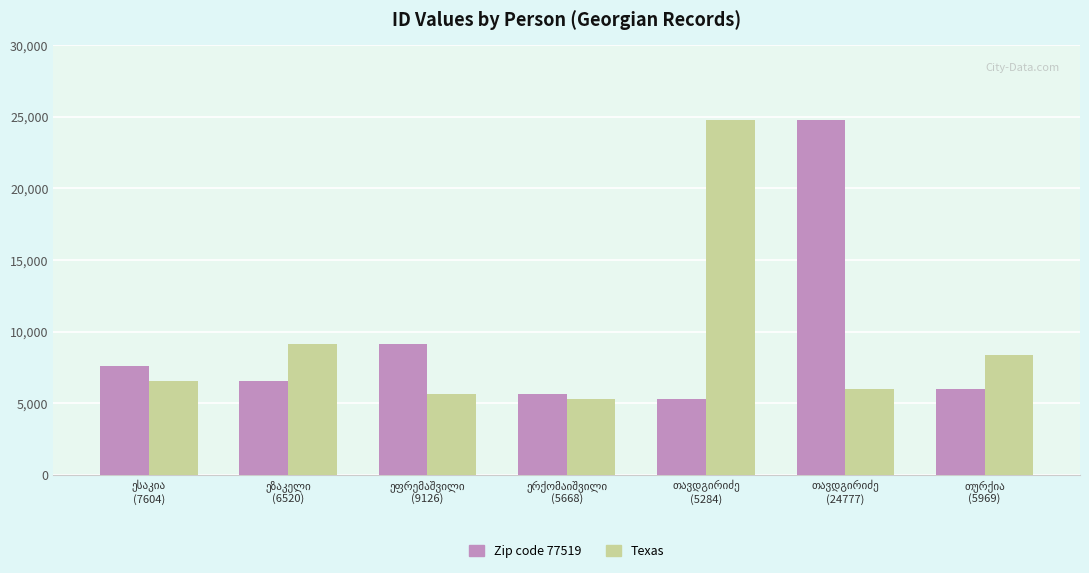

What is the minimum value for Texas?

5284